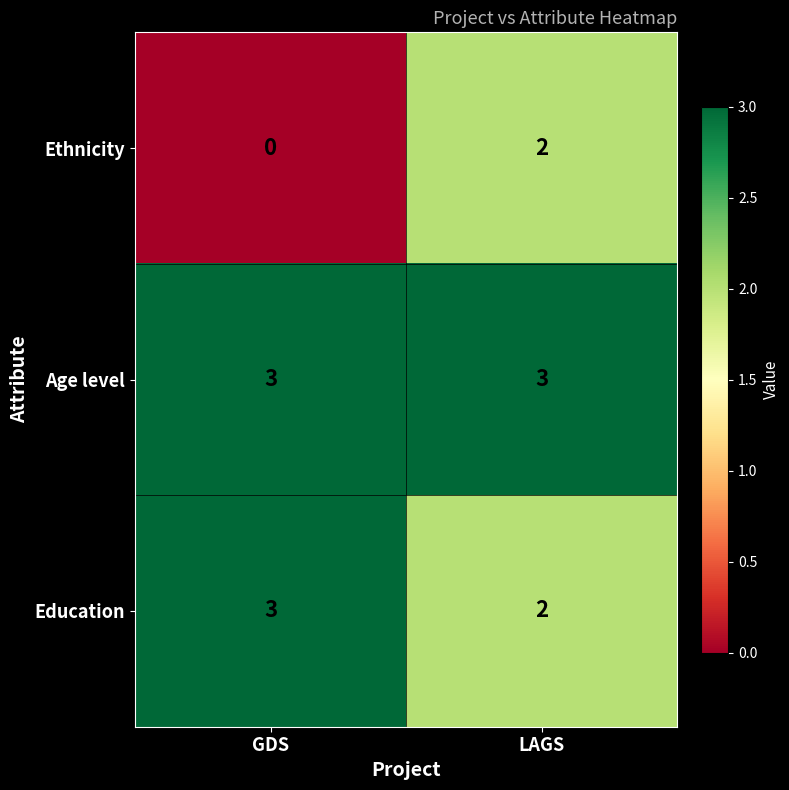

What is the total value across all series at LAGS?

7